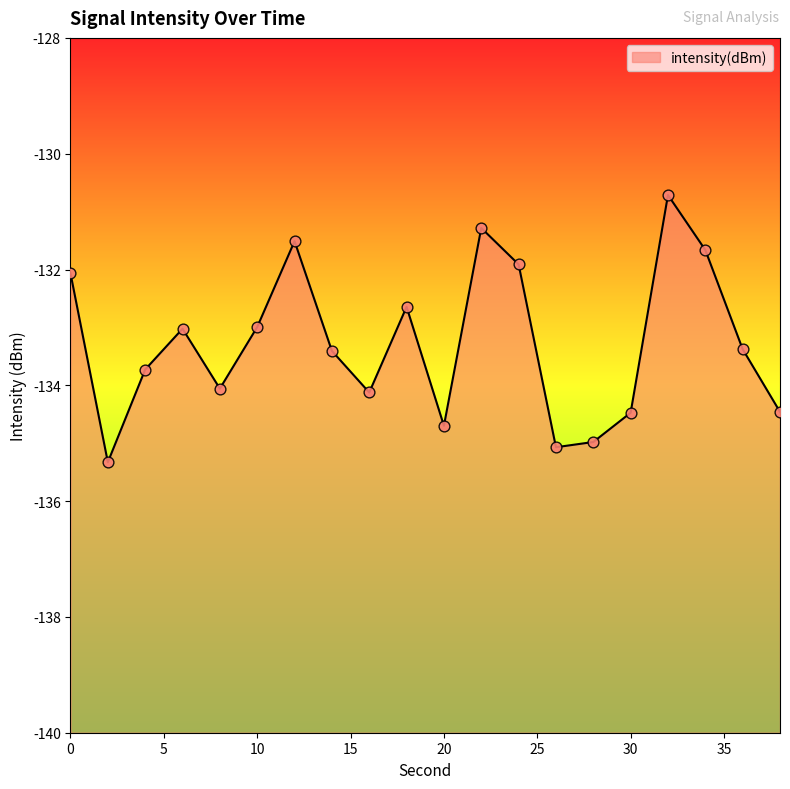

Which has a higher value, 8 or 22?

22